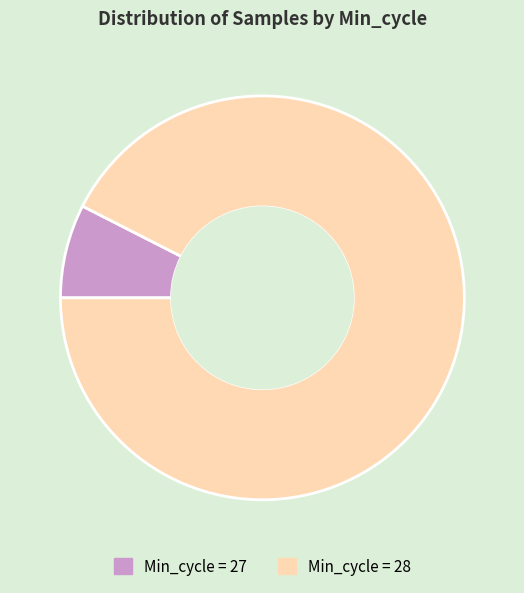

Does any single category account for the majority?

Yes